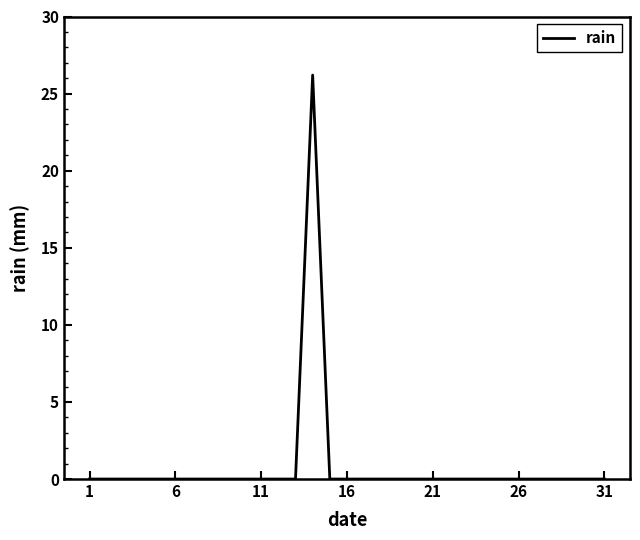

Reading left to right, what are all the values shown in this chart?

0.0	0.0	0.0	0.0	0.0	0.0	0.0	0.0	0.0	0.0	0.0	0.0	0.0	26.2	0.0	0.0	0.0	0.0	0.0	0.0	0.0	0.0	0.0	0.0	0.0	0.0	0.0	0.0	0.0	0.0	0.0